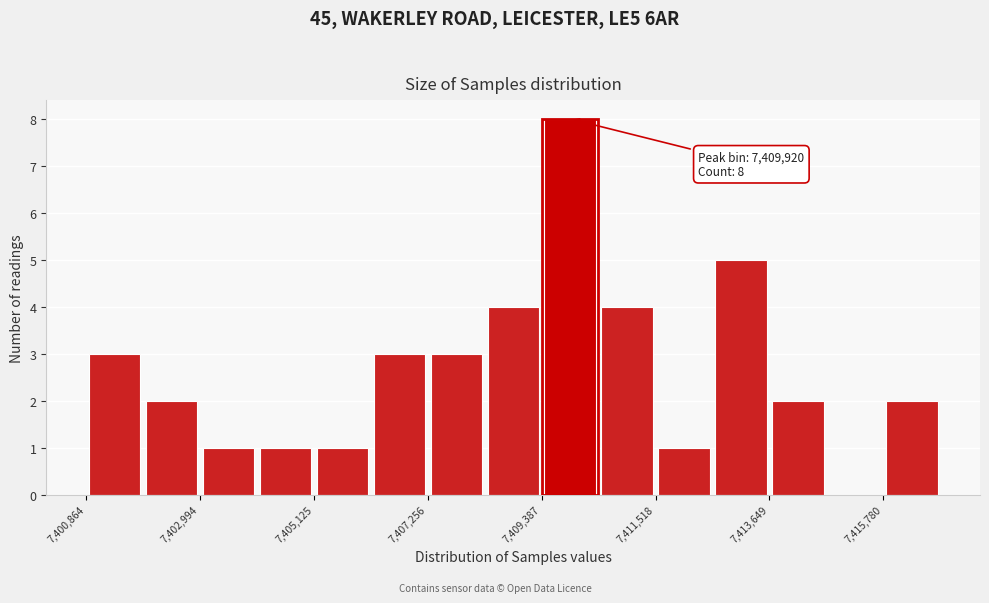

Around what value on the x-axis is the tallest bar? Give the approximate position of its centre, as read against the axis.

7410000